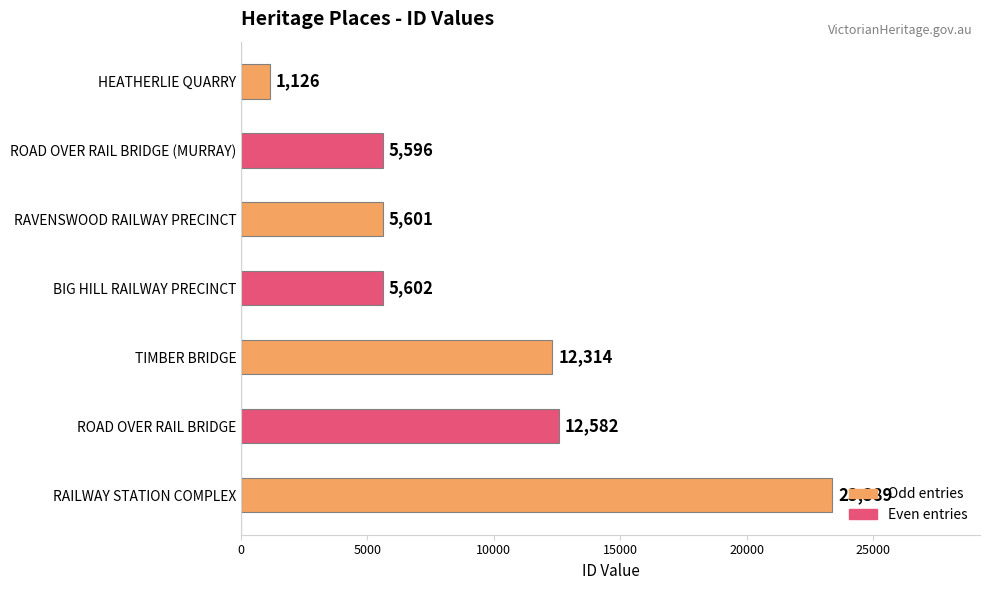

List the labels in order of value, smallest first.

HEATHERLIE QUARRY, ROAD OVER RAIL BRIDGE (MURRAY), RAVENSWOOD RAILWAY PRECINCT, BIG HILL RAILWAY PRECINCT, TIMBER BRIDGE, ROAD OVER RAIL BRIDGE, RAILWAY STATION COMPLEX